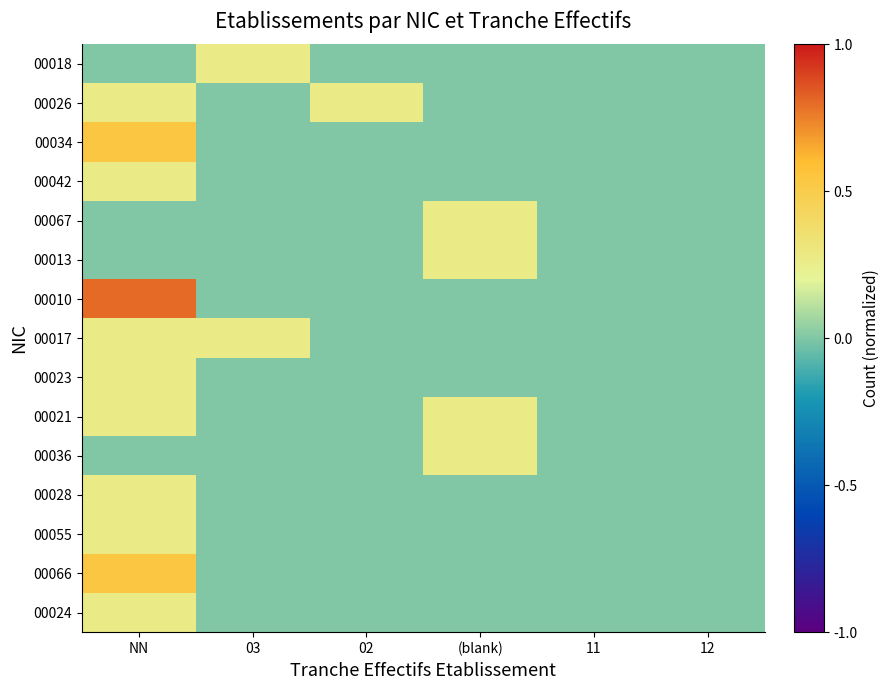

At which category does the chart reach its minimum across all series?

NN